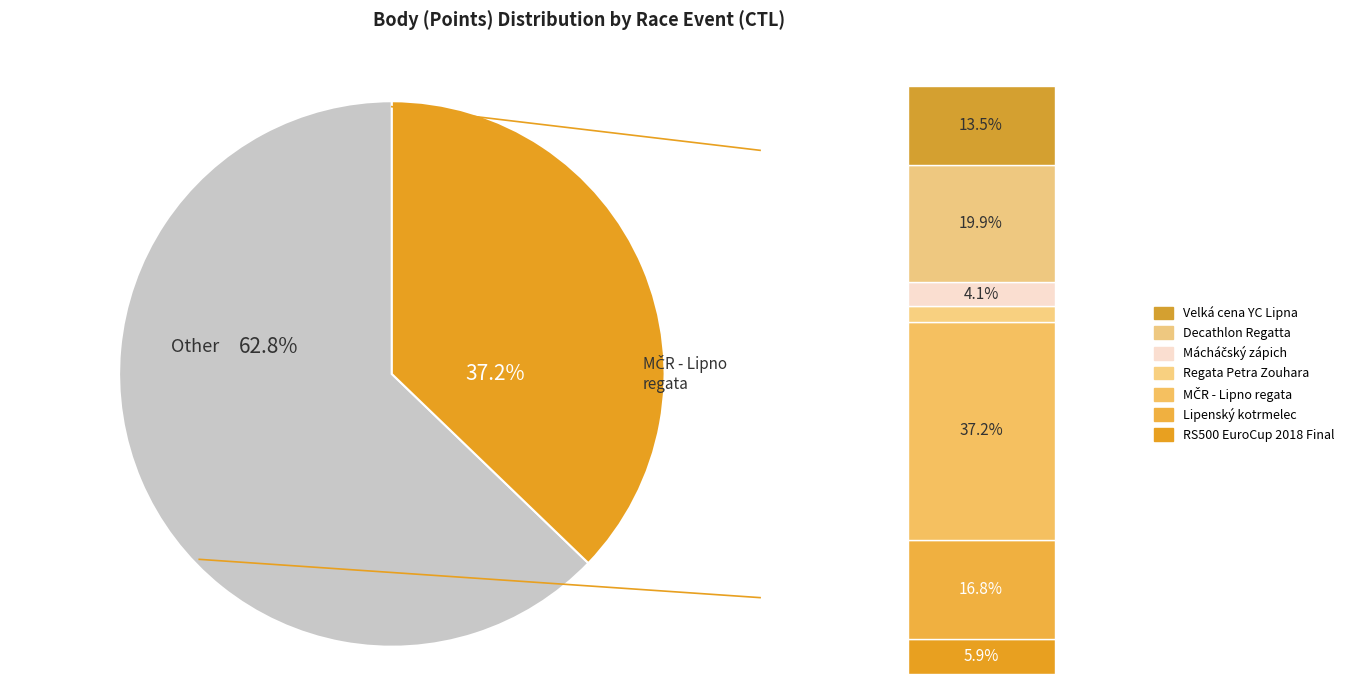

Is it true that 181303 is 14% of the pie?

True